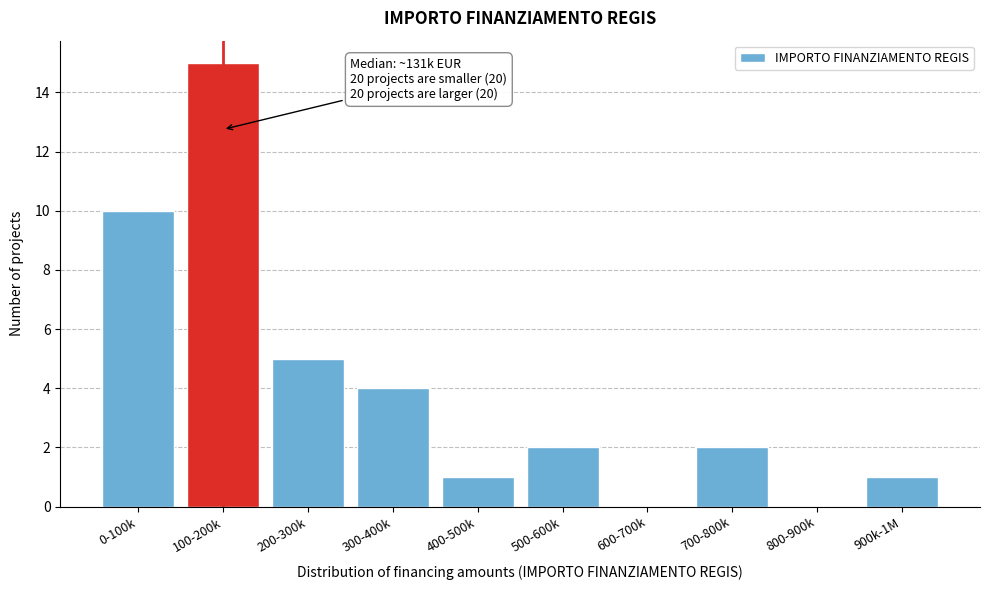

Reading left to right, list all the values displayed in this chart.

0-100k=10	100-200k=15	200-300k=5	300-400k=4	400-500k=1	500-600k=2	600-700k=0	700-800k=2	800-900k=0	900k-1M=1